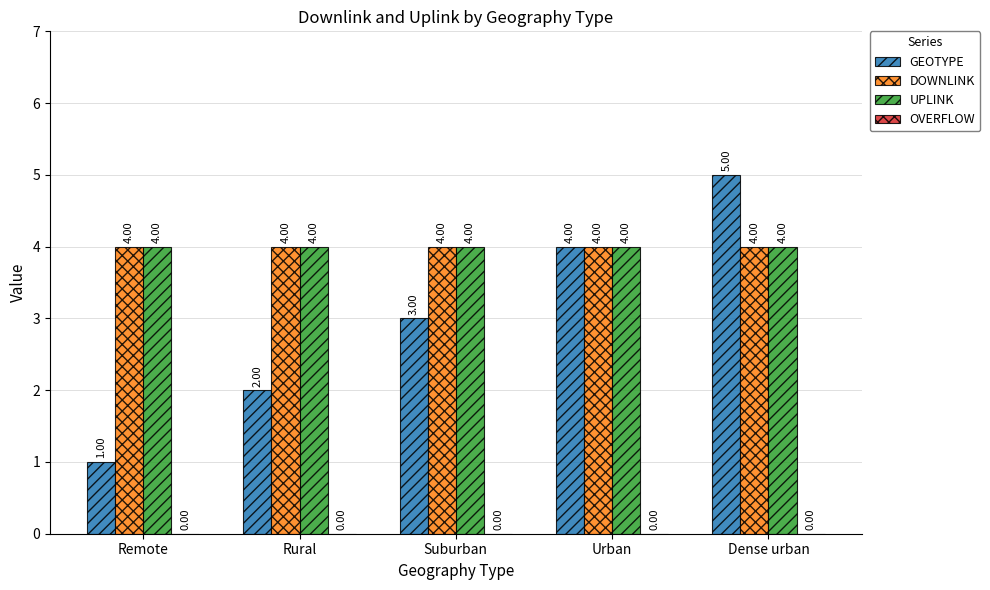

Which series has the widest spread of values?

GEOTYPE